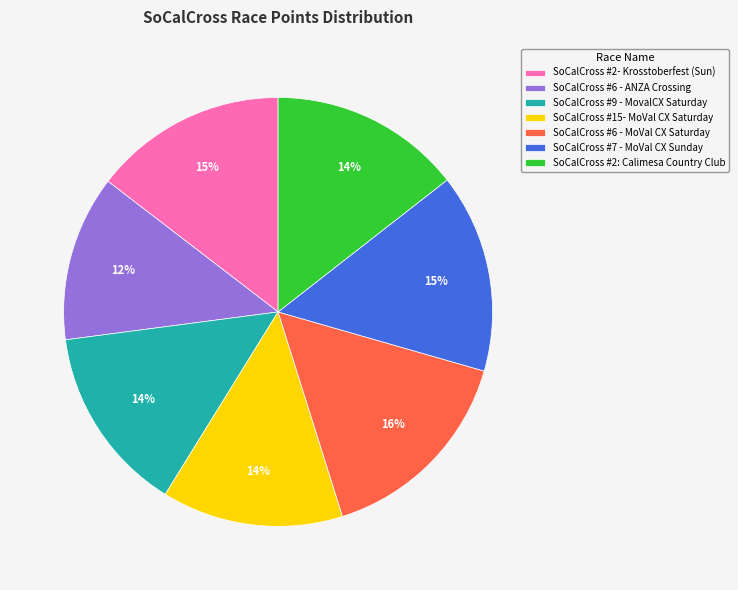

To the nearest percent, what is the average slice percentage?

14%